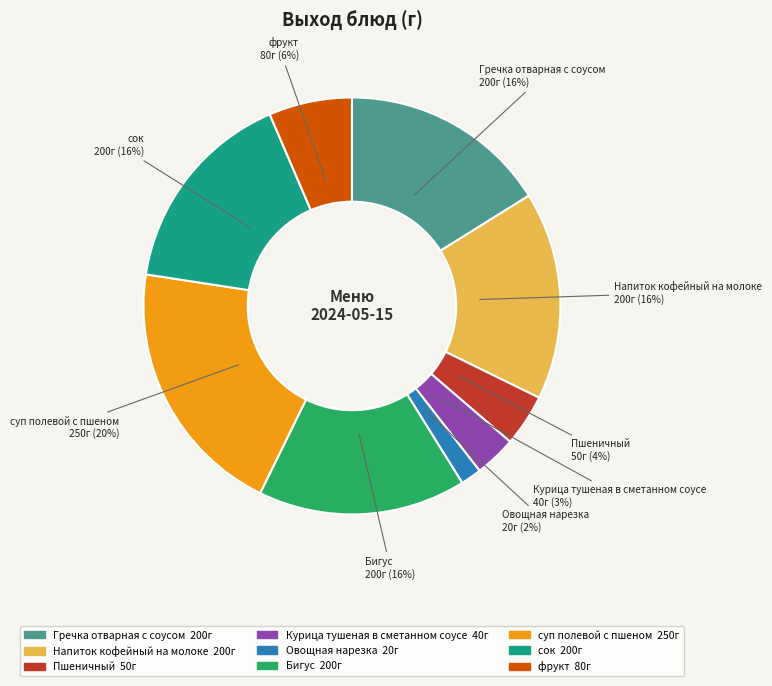

Is there any slice that represents more than half of the pie?

No